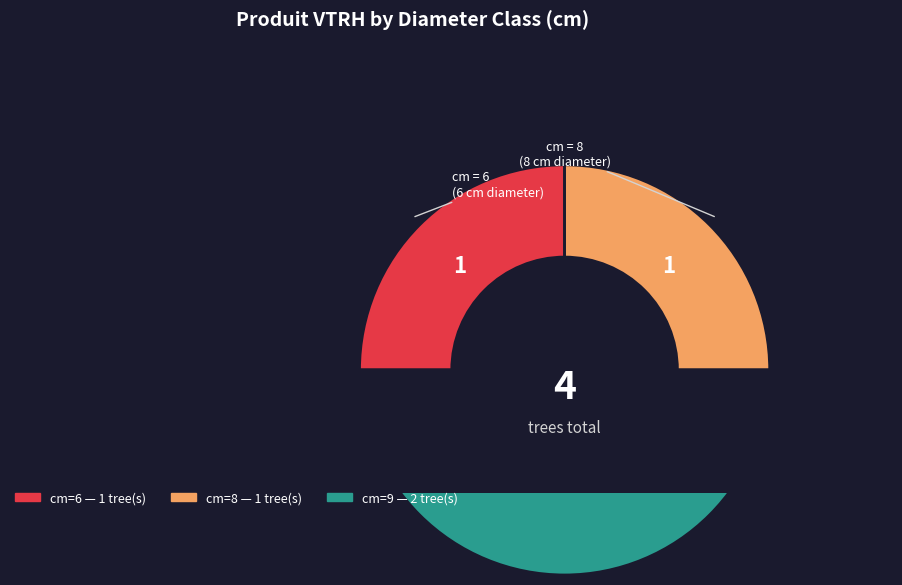

Is there any slice that represents more than half of the pie?

No